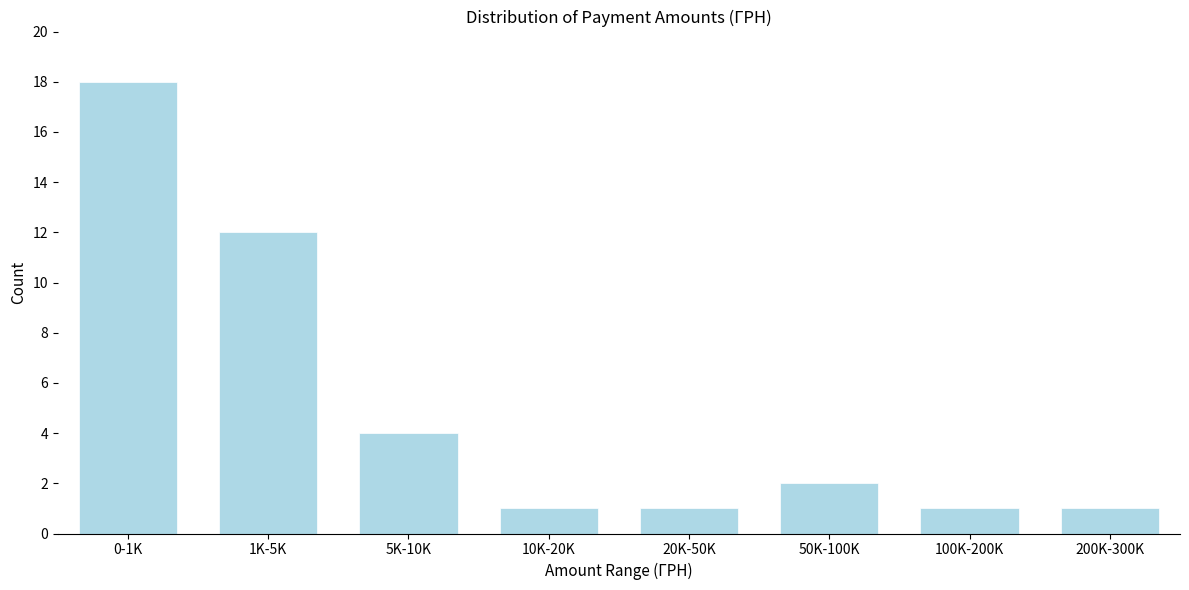

Reading left to right, list all the values displayed in this chart.

18	12	4	1	1	2	1	1